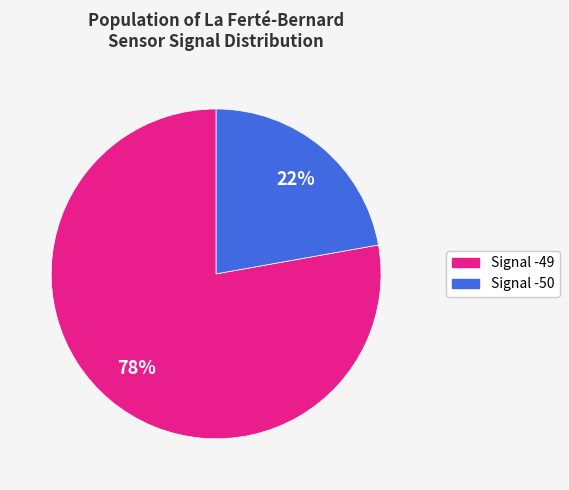

To the nearest percent, what is the average slice percentage?

50%